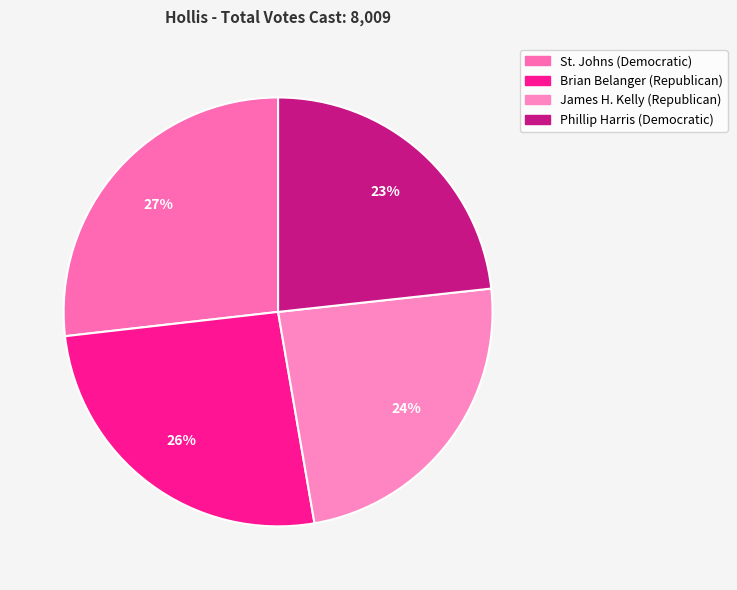

What is the ratio of the value at James H. Kelly (Republican) to the value at Phillip Harris (Democratic)?

1.0